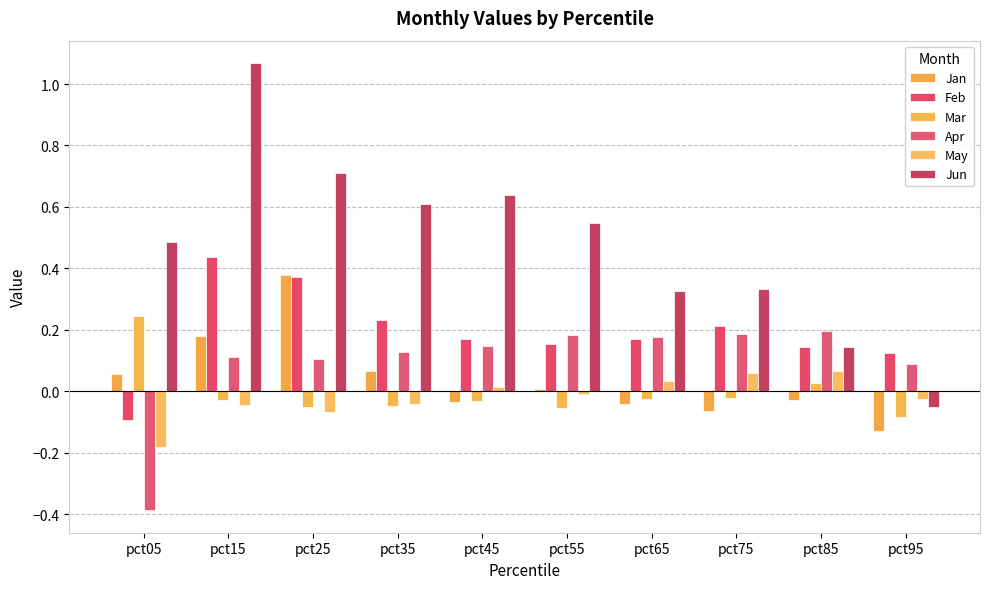

What are all the series names shown in the legend?

Jan, Feb, Mar, Apr, May, Jun